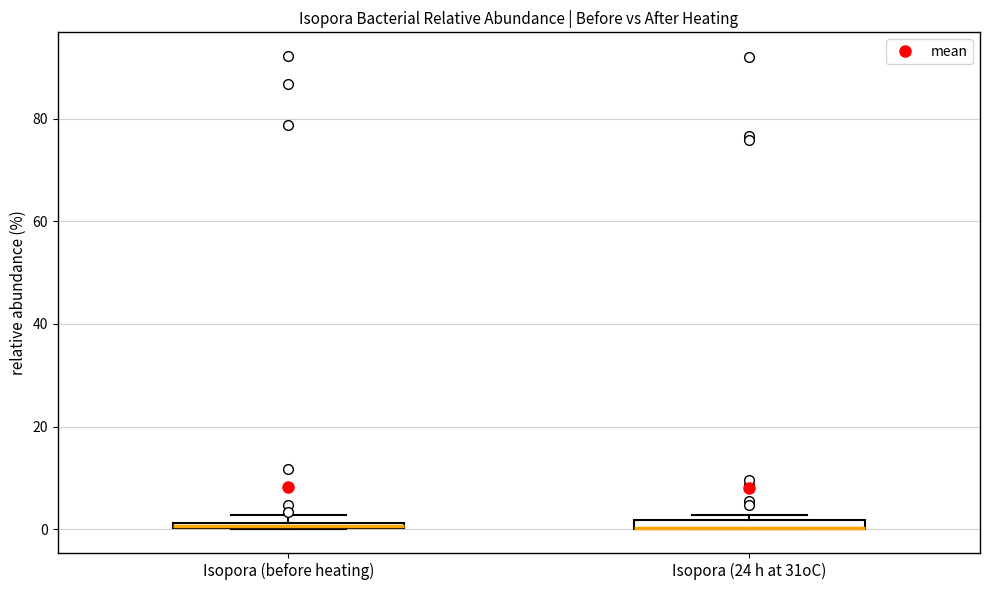

Where is the upper edge of the box for Isopora (before heating) on the y-axis? The values are not printed on the chart, so give them approximately, as read against the axis.

2